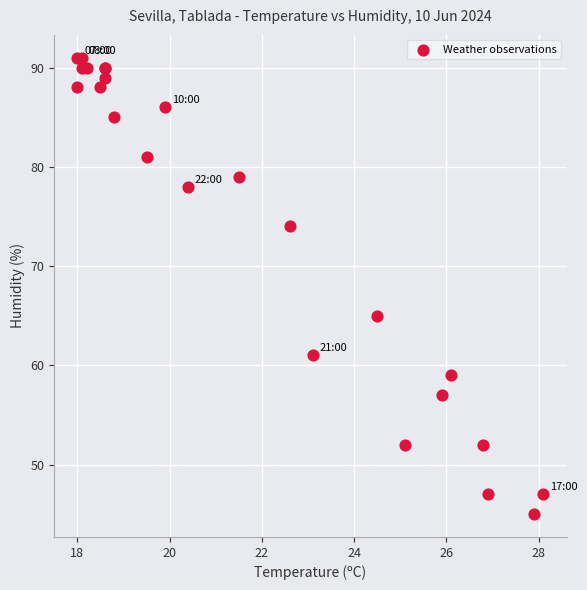

What Y value in the scatter plot is closest to 68?

65